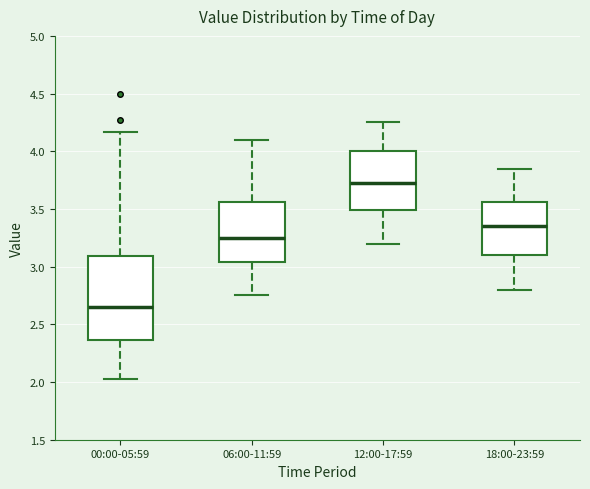

Comparing the boxes themselves (not the whiskers), which one is the tallest?

00:00-05:59